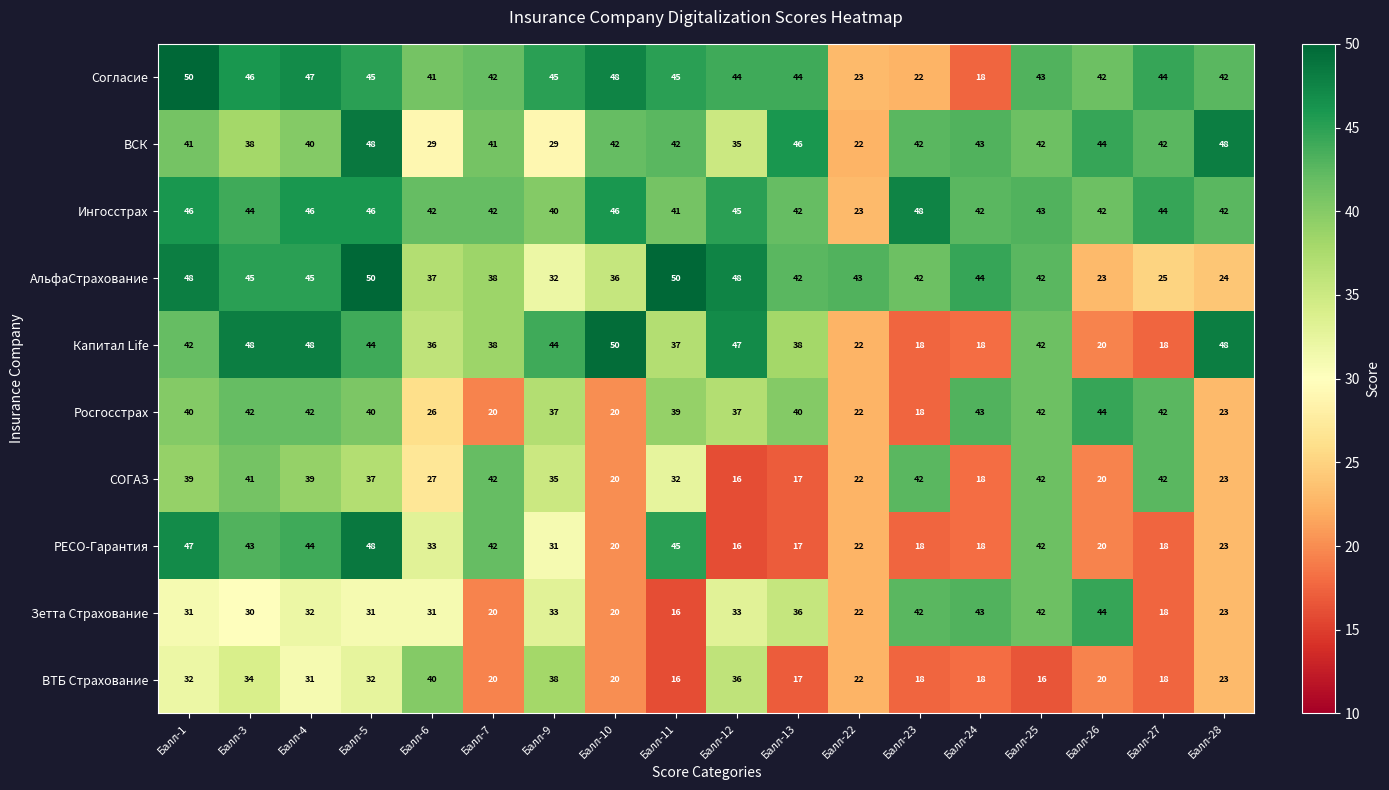

What is the spread (max minus min) of values at Балл-24?

26